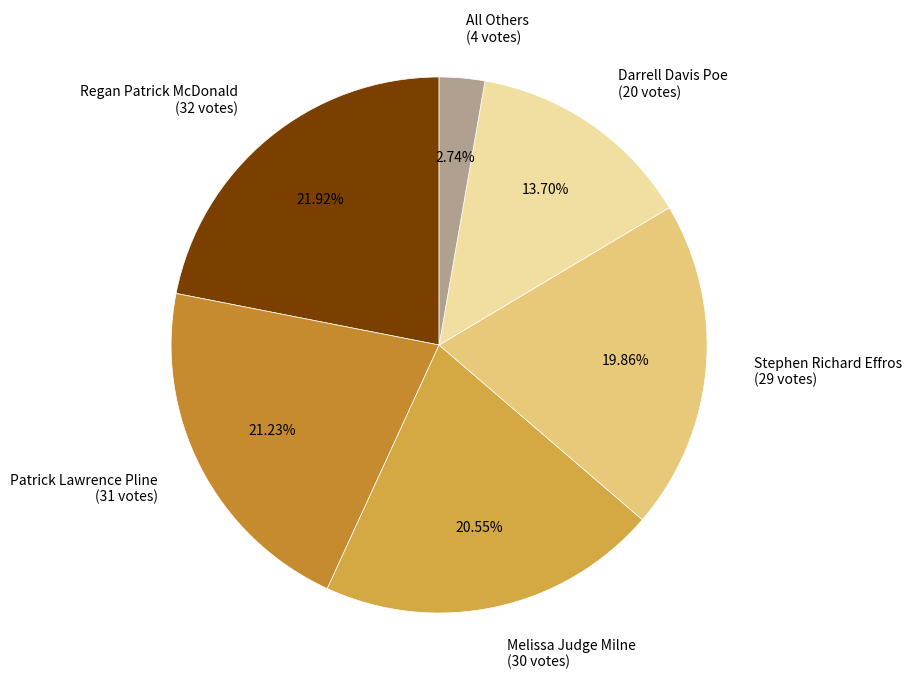

Is All Others the majority of the pie?

No